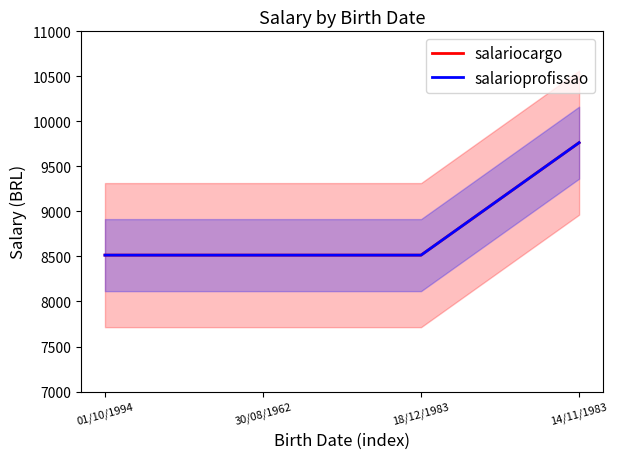

At how many categories does at least one series exceed 9368?

1